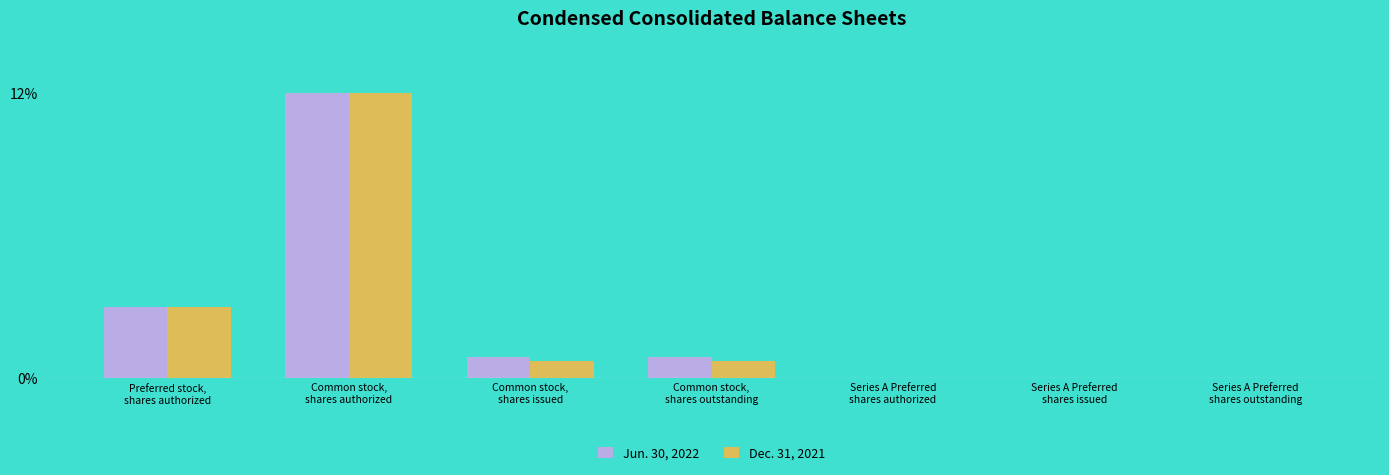

What is the maximum value for Dec. 31, 2021?

12.0